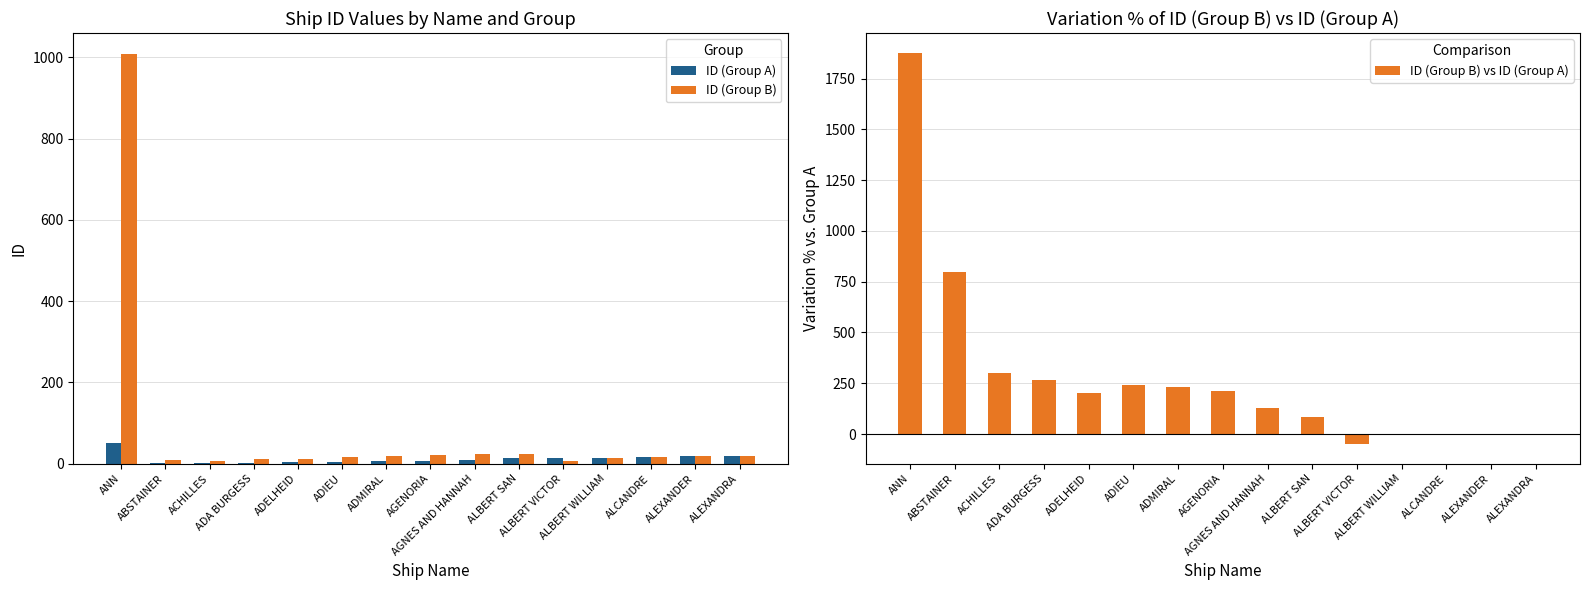

Is the value of ID (Group B) vs ID (Group A) at ALCANDRE greater than the value of ID (Group B) at AGNES AND HANNAH?

No